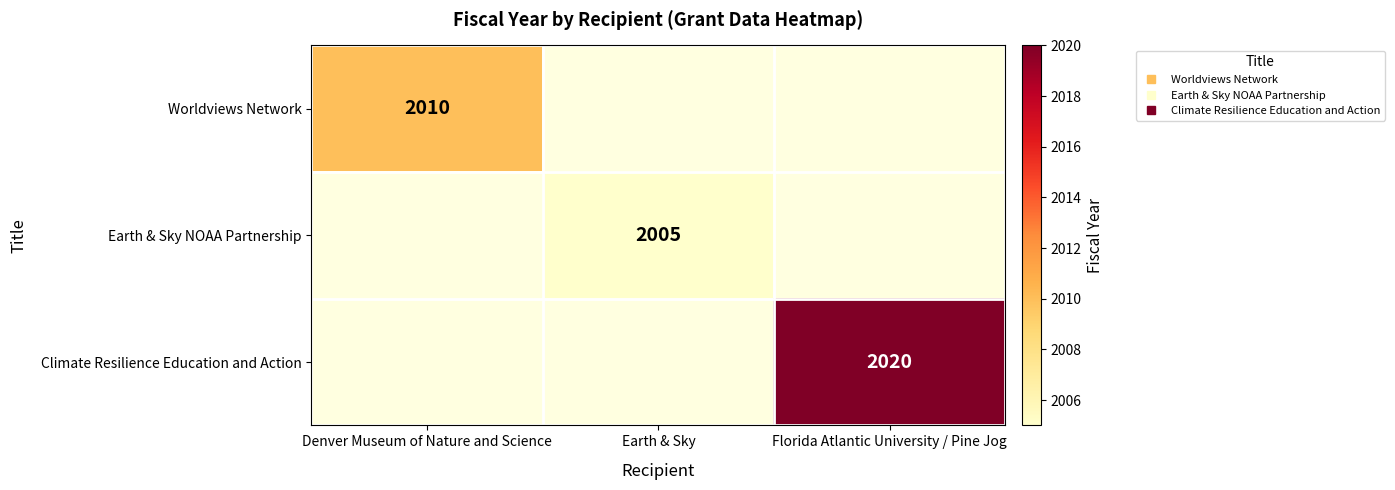

Is it true that Earth & Sky NOAA Partnership equals 2005.0 at Earth & Sky?

True